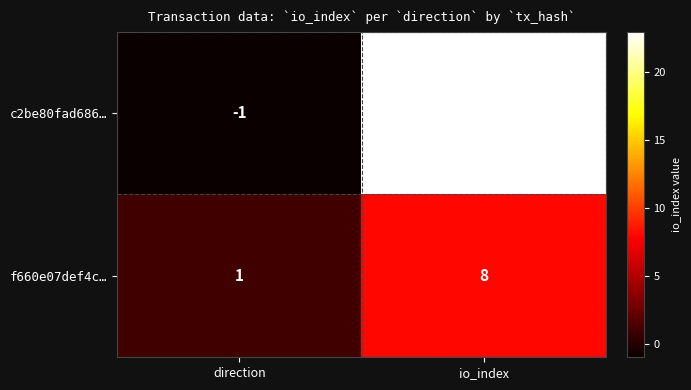

Count the number of categories in the chart.

2